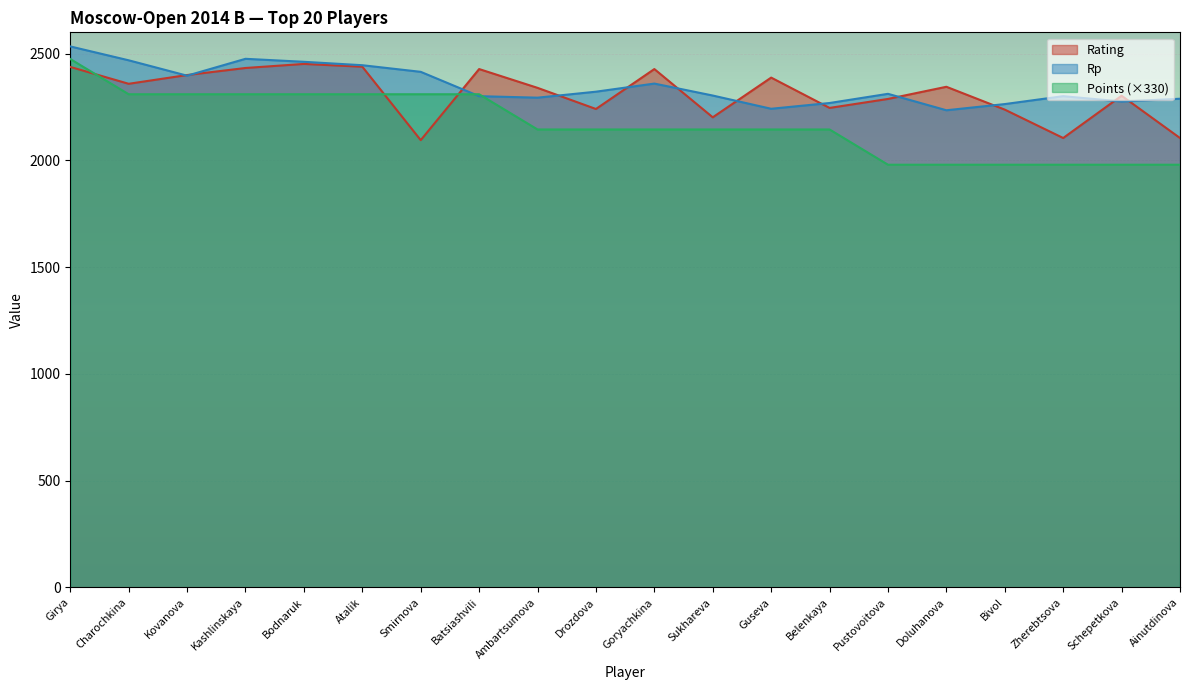

Where is Rp nearest to the value 2384?

Kovanova